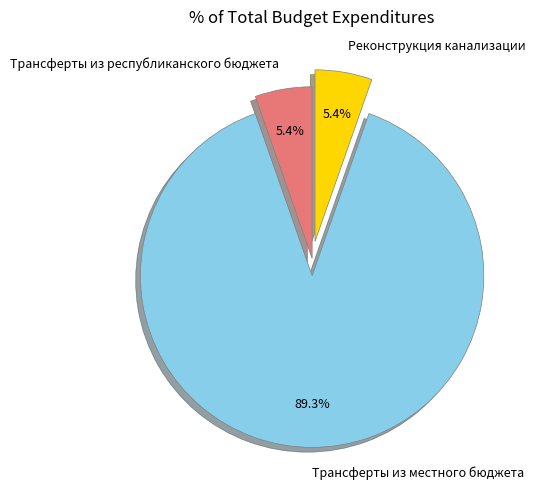

Is it true that Трансферты из республиканского бюджета is 11% of the pie?

False